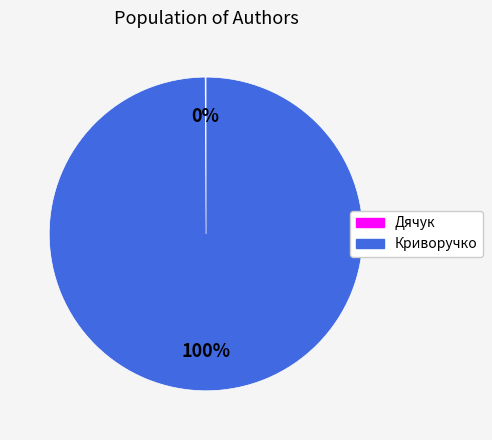

Is it true that Криворучко is 100% of the pie?

True